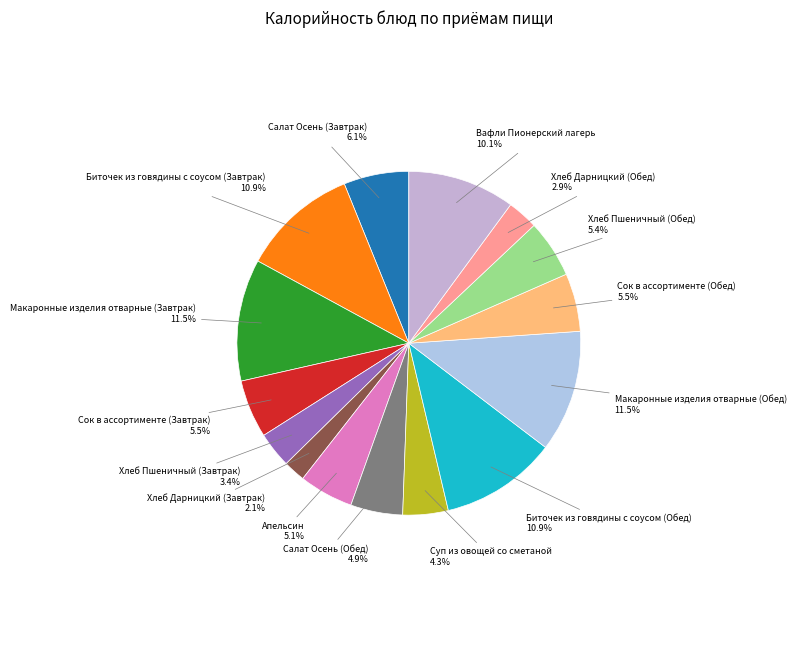

Is the sum of Макаронные изделия отварные (Завтрак) and Сок в ассортименте (Обед) greater than half?

No